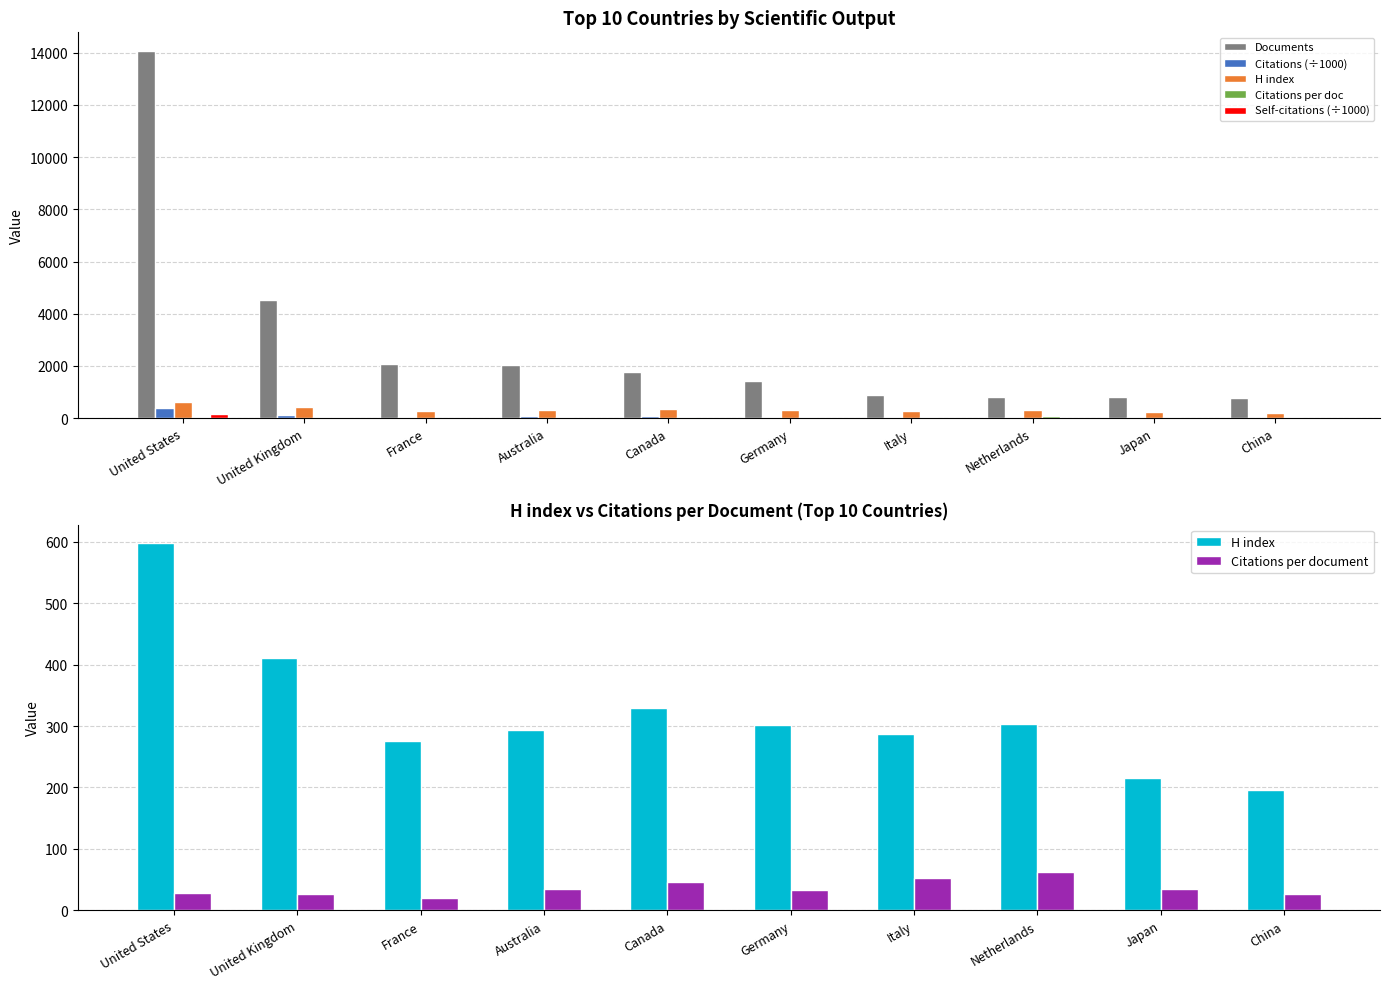

How many values in the Citations per doc series are below 33?

5